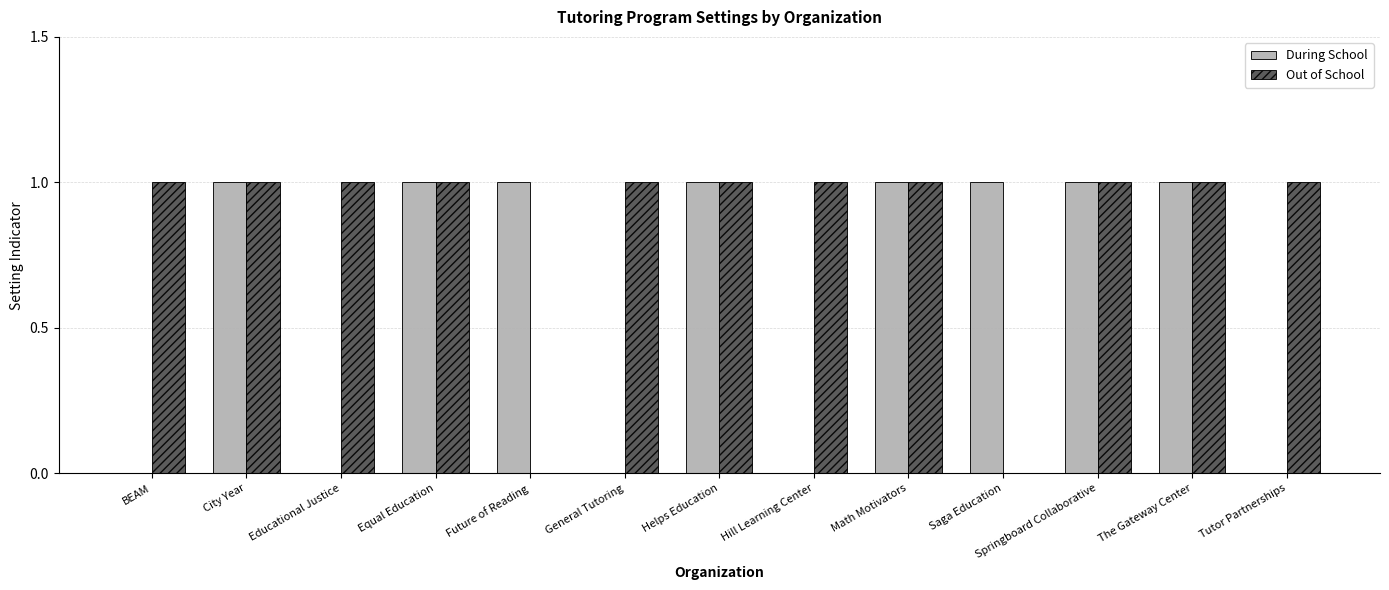

Is the value of Out of School at Educational Justice greater than the value of During School at BEAM?

Yes